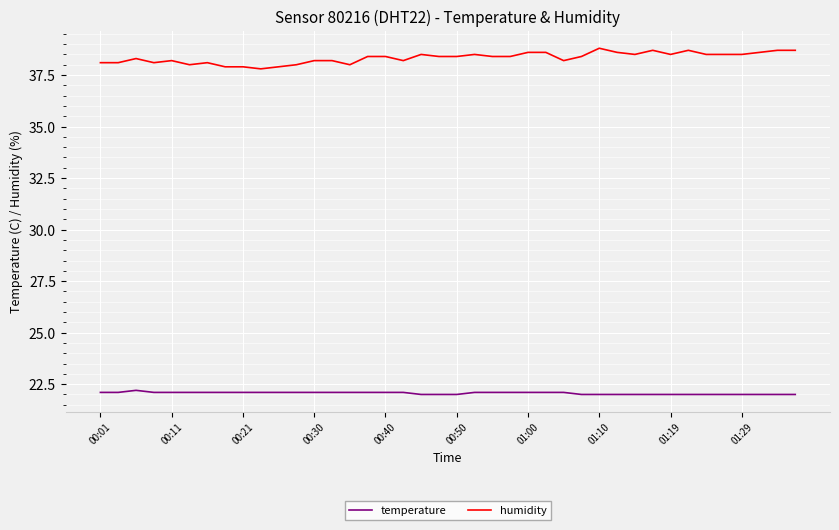

What is the minimum value shown in the chart?

22.0